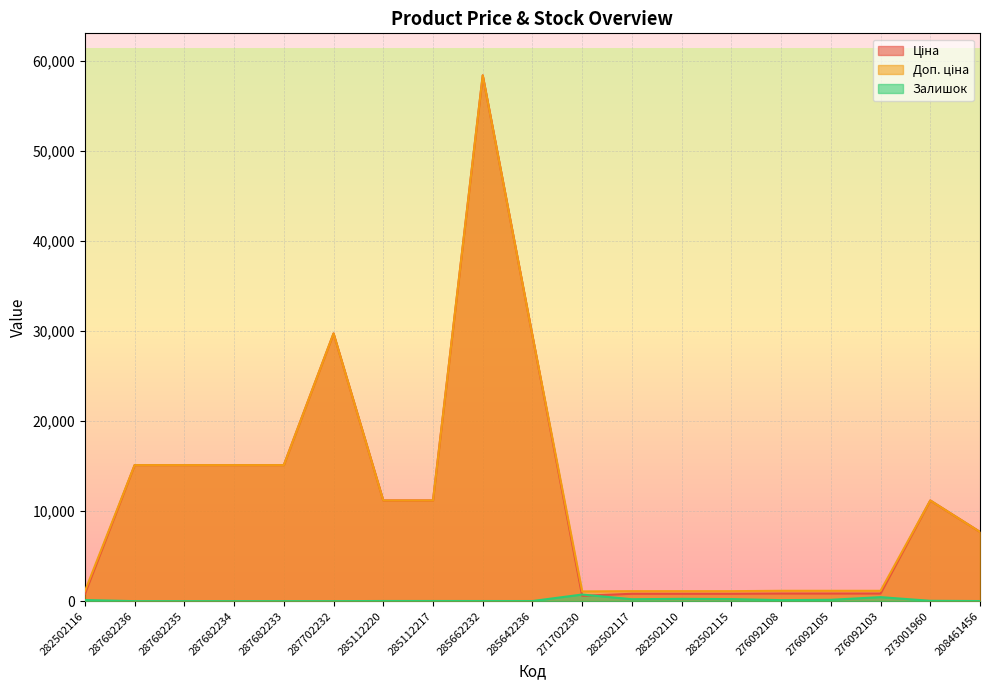

Where is Ціна nearest to the value 29508?

285642236